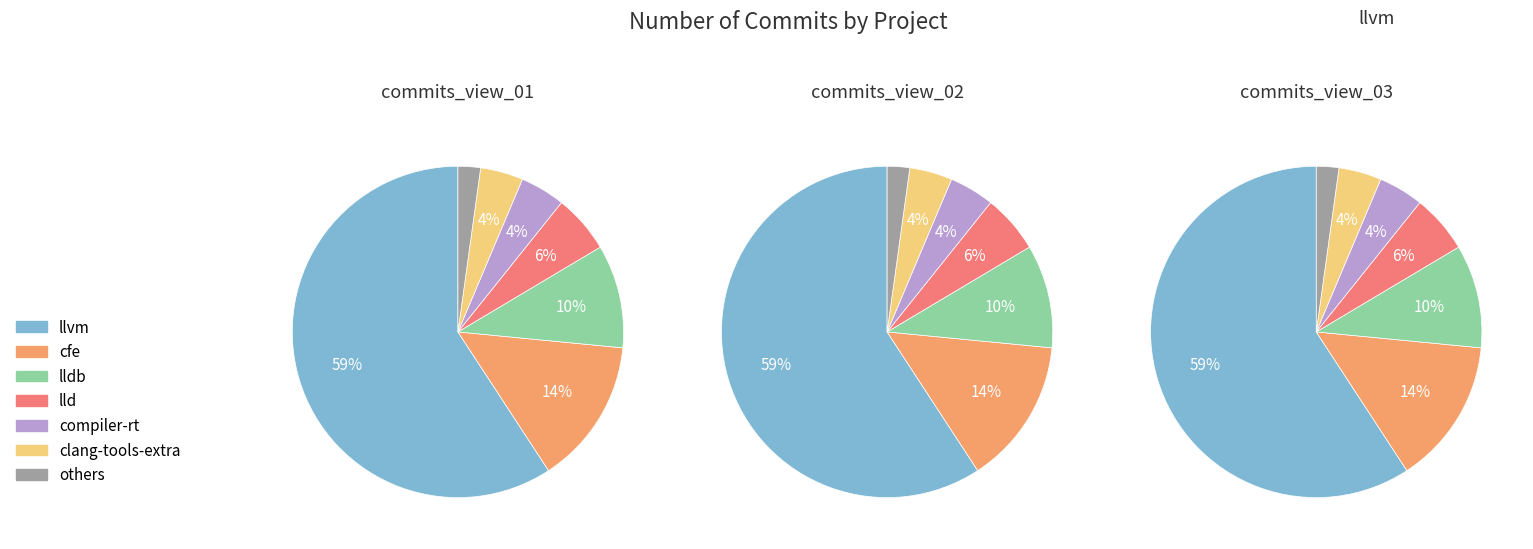

What percentage is the lldb slice, to the nearest percent?

10%